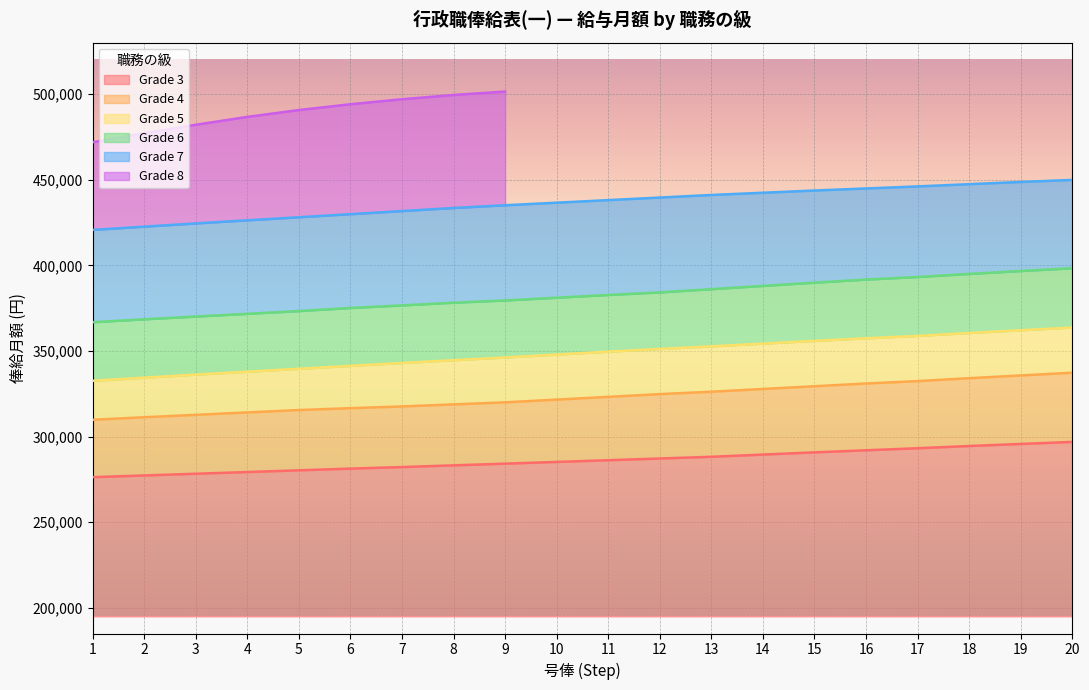

The value of Grade 3 at 20 is 502580. True or false?

False